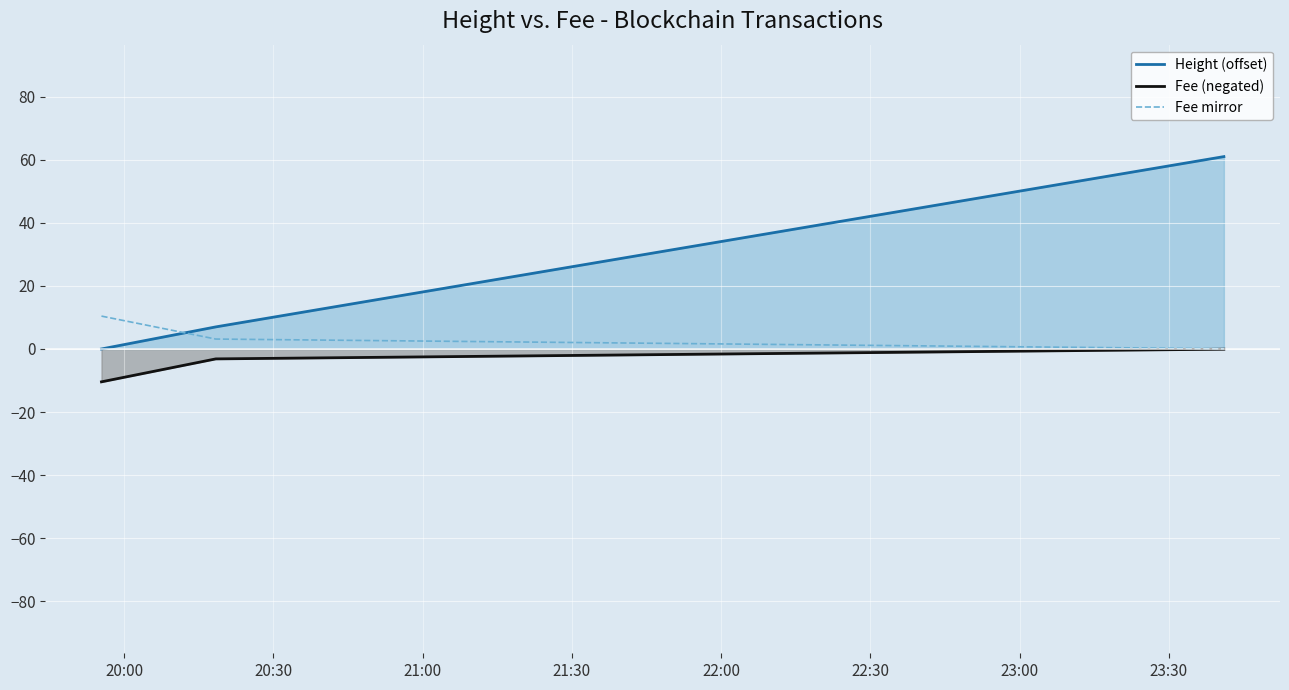

List the series in order of their peak value, lowest first.

Fee (negated), Fee mirror, Height (offset)